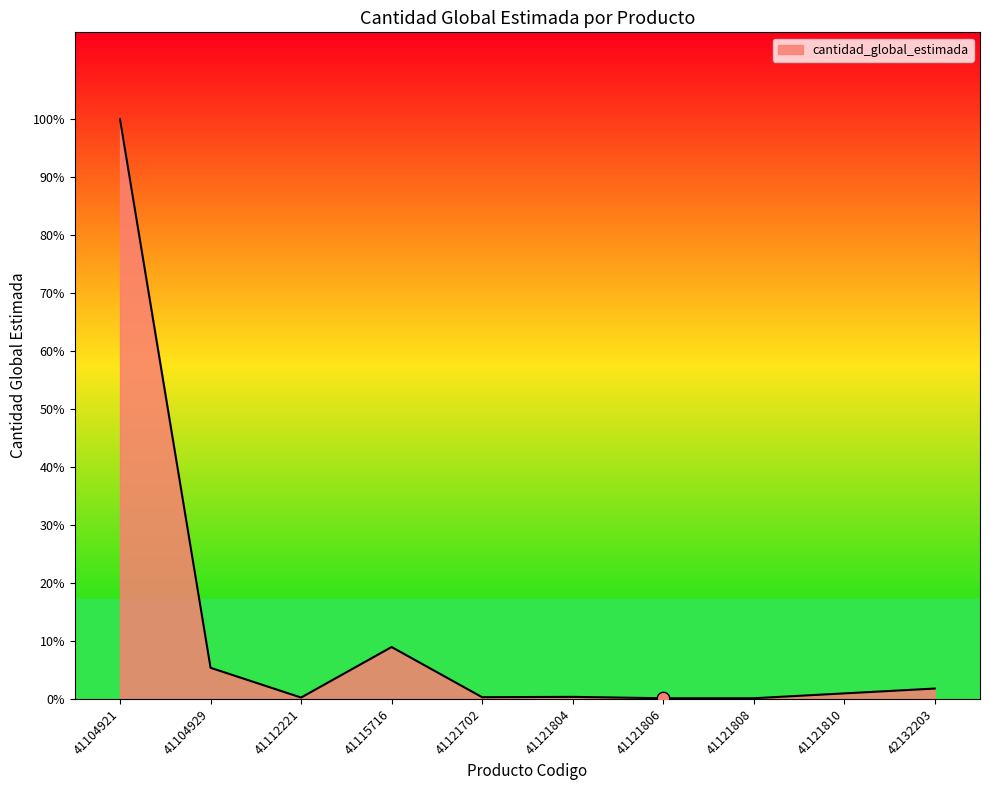

Between 41121810 and 41121808, which is larger?

41121810